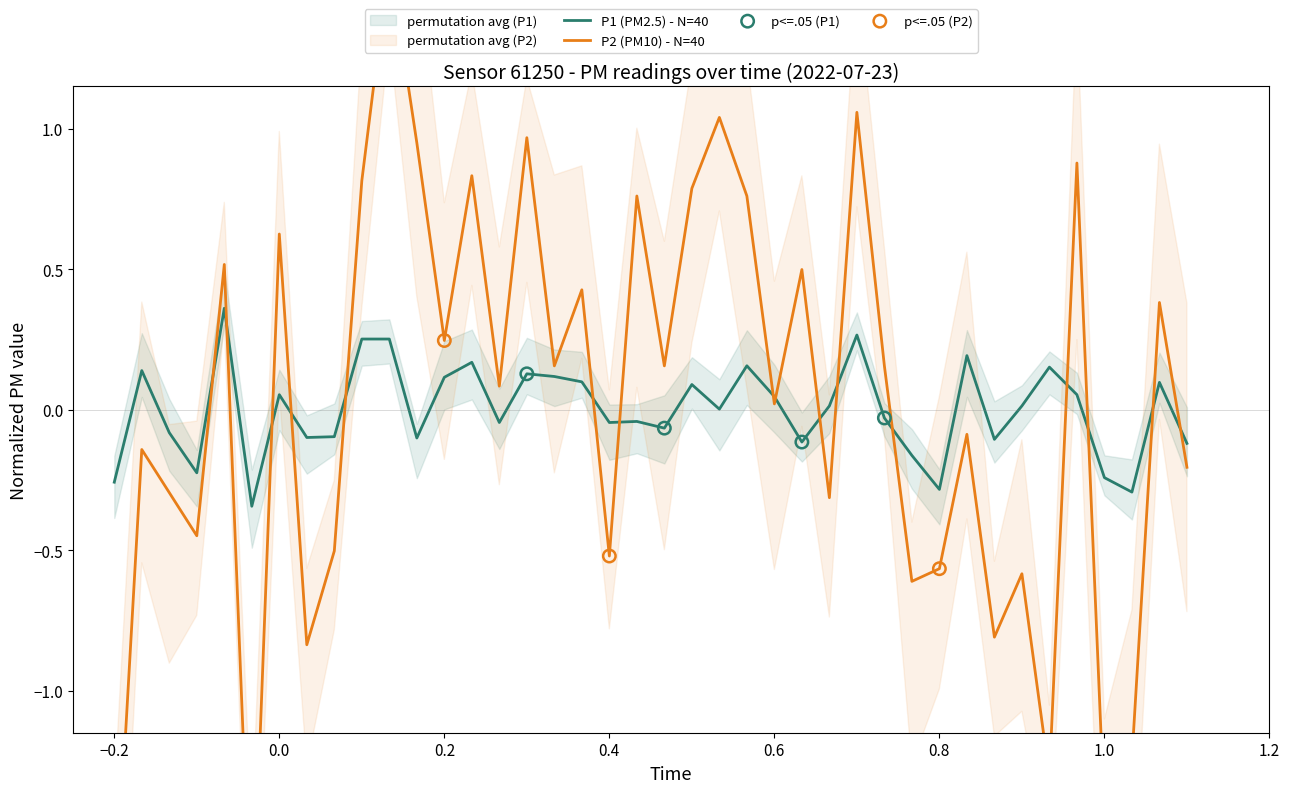

Is the value of P1 at 01:15 greater than the value of P2 at 00:36?

No